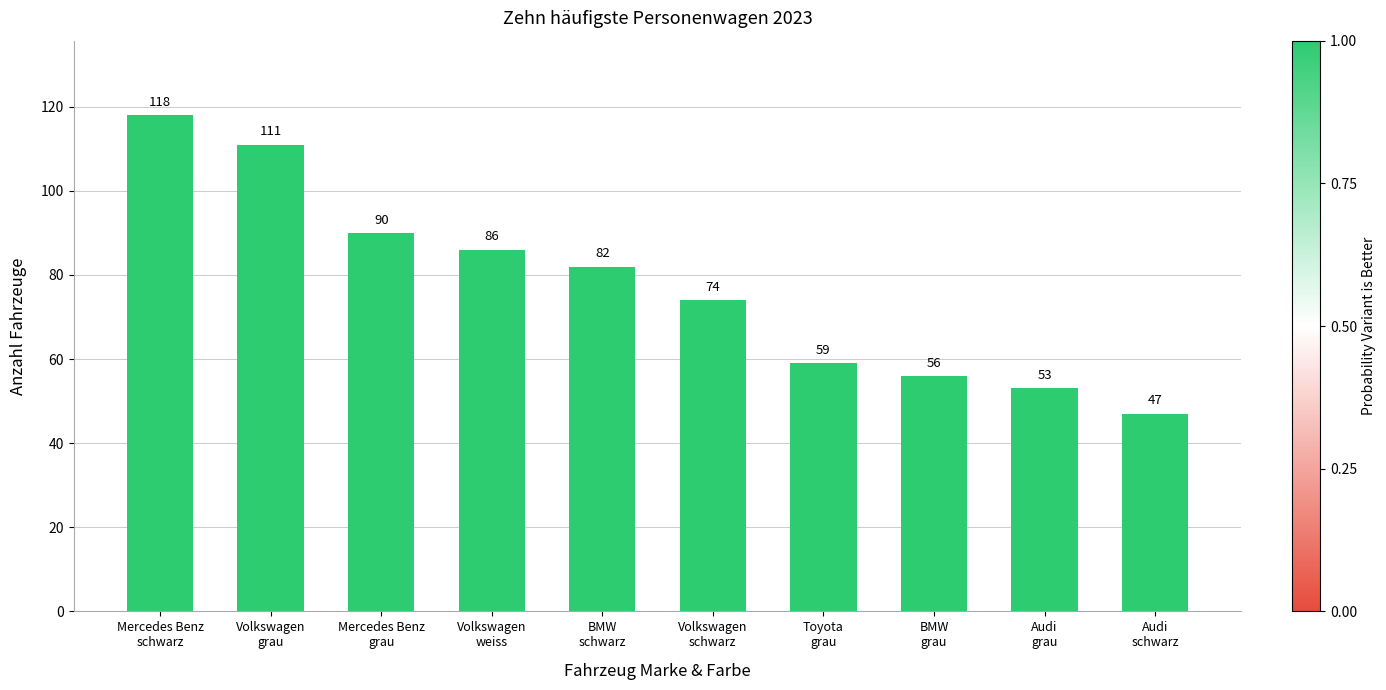

What is the sum of all values?

776